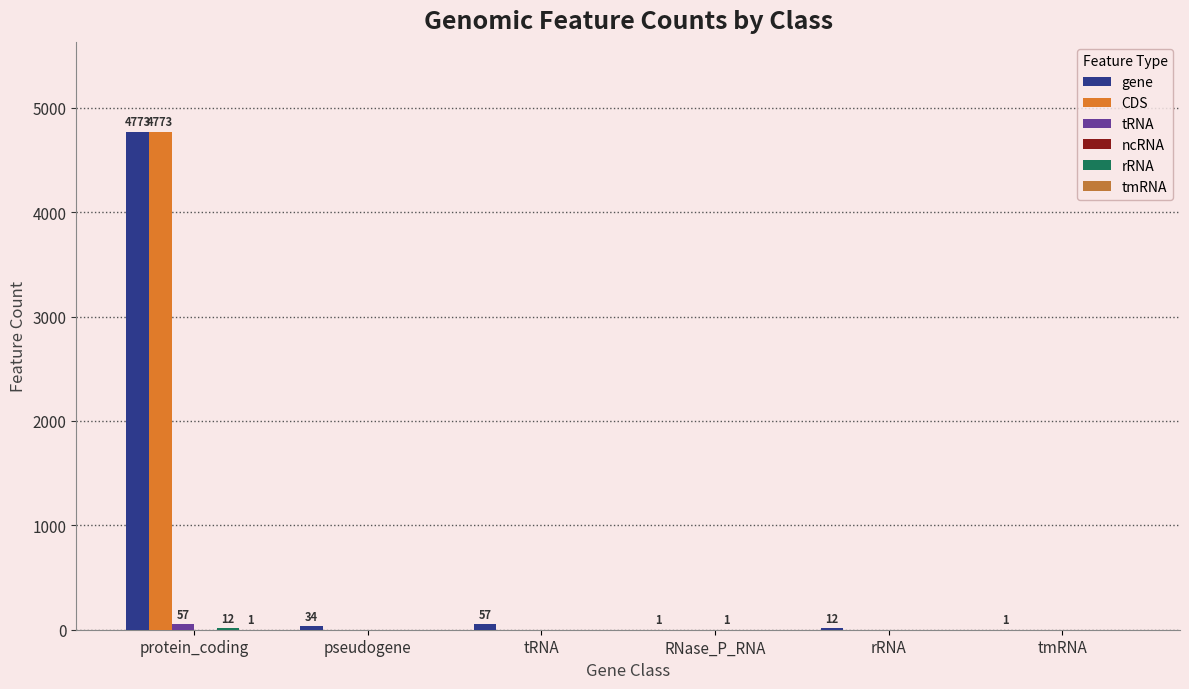

How many groups of bars are there?

6